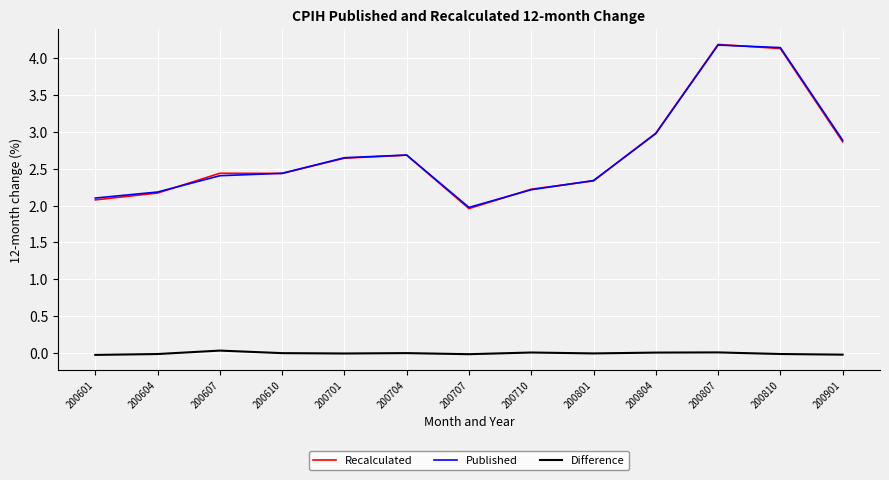

Which series has the widest spread of values?

Recalculated